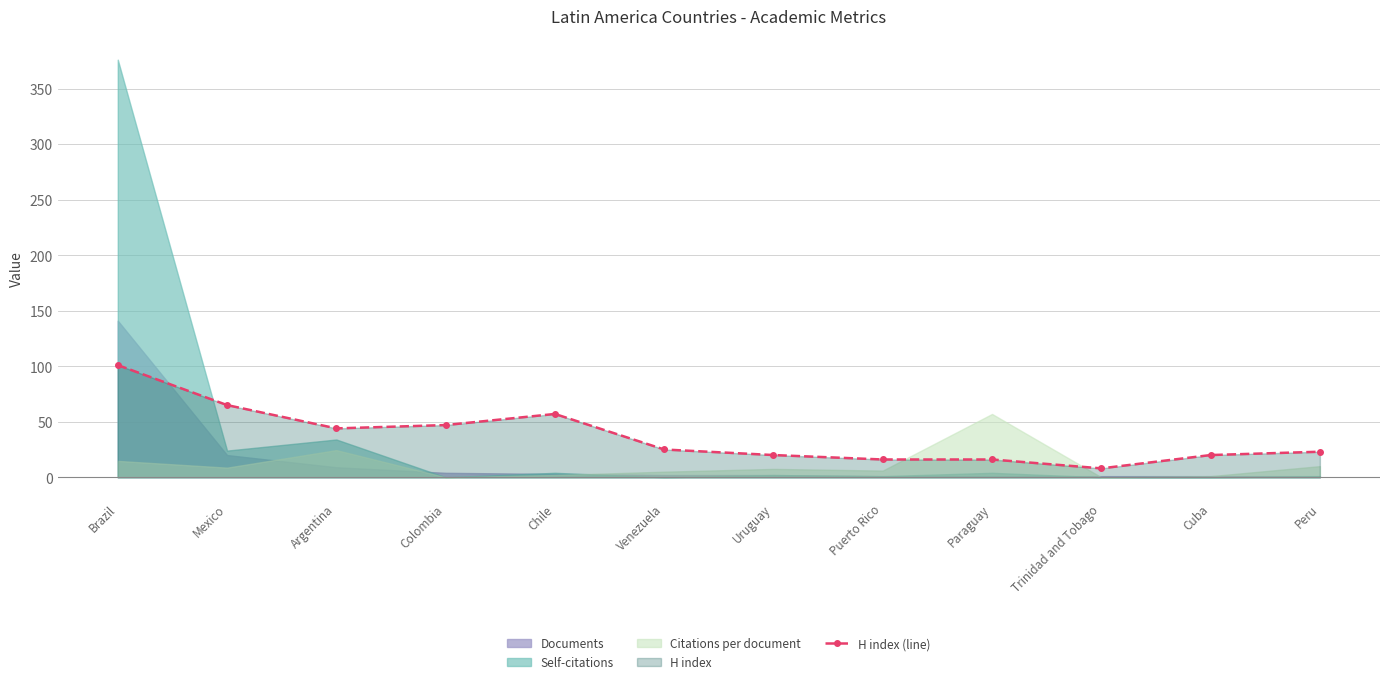

At which label is the value closest to 54?

Chile